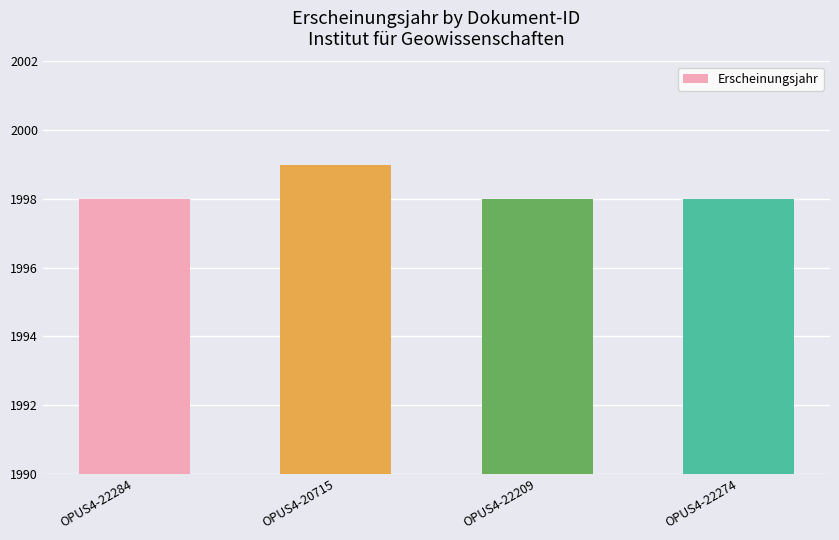

Which has a higher value, OPUS4-20715 or OPUS4-22284?

OPUS4-20715